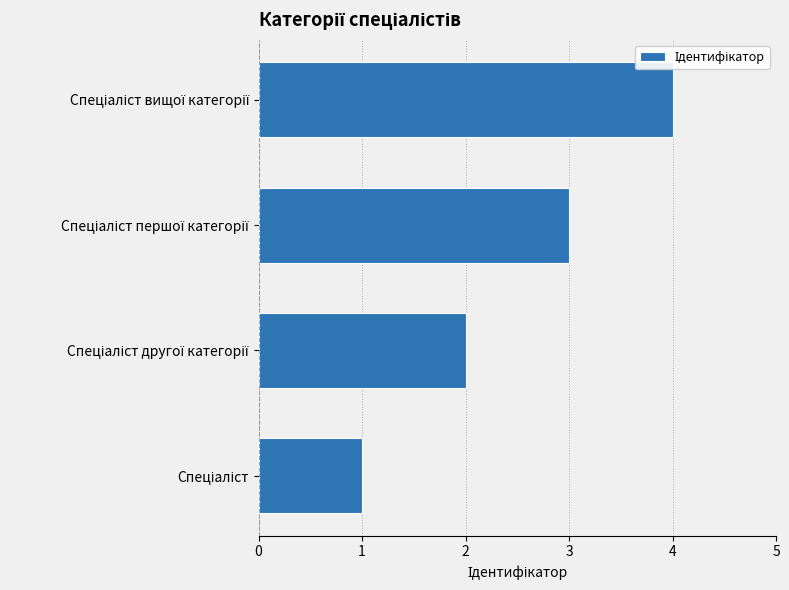

What is the greatest value displayed?

4